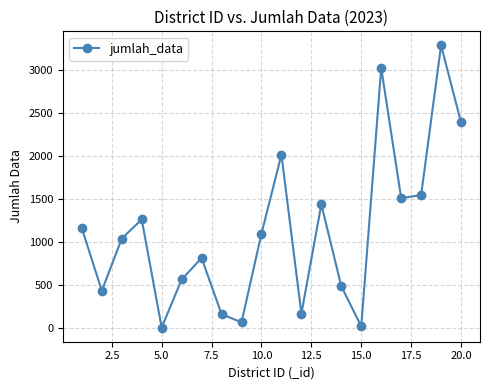

What is the smallest value displayed?

1